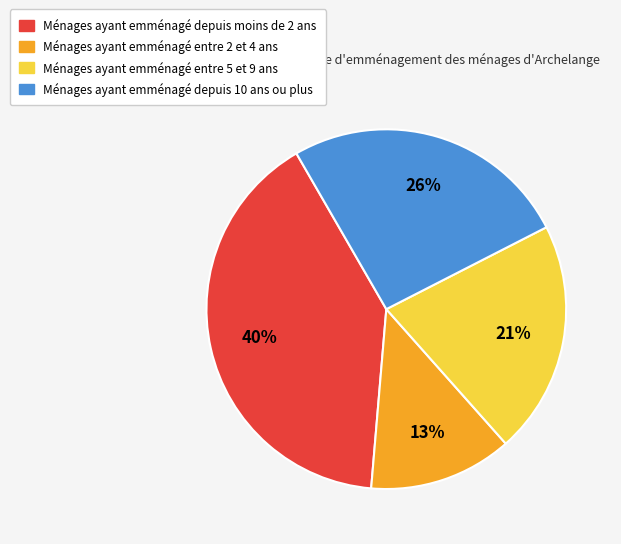

Which slice is the largest?

Ménages ayant emménagé depuis moins de 2 ans